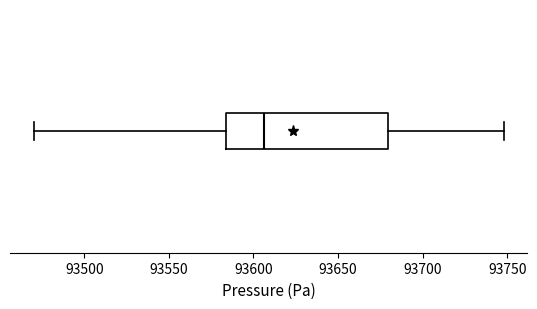

Transcribe this box plot: give where the median line is, the range the box spans, and where the two whiskers end, as read against the x-axis. The values are not printed on the chart, so give them approximately, as read against the axis.

median 93605, box 93585 to 93680, whiskers 93470 to 93750